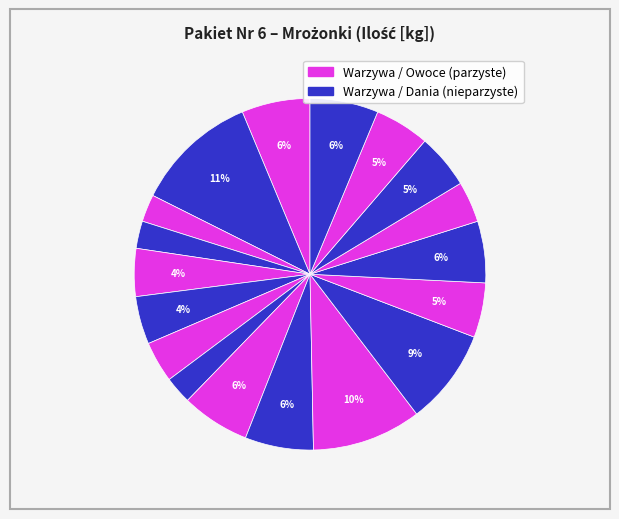

How many slices are in this pie chart?

18